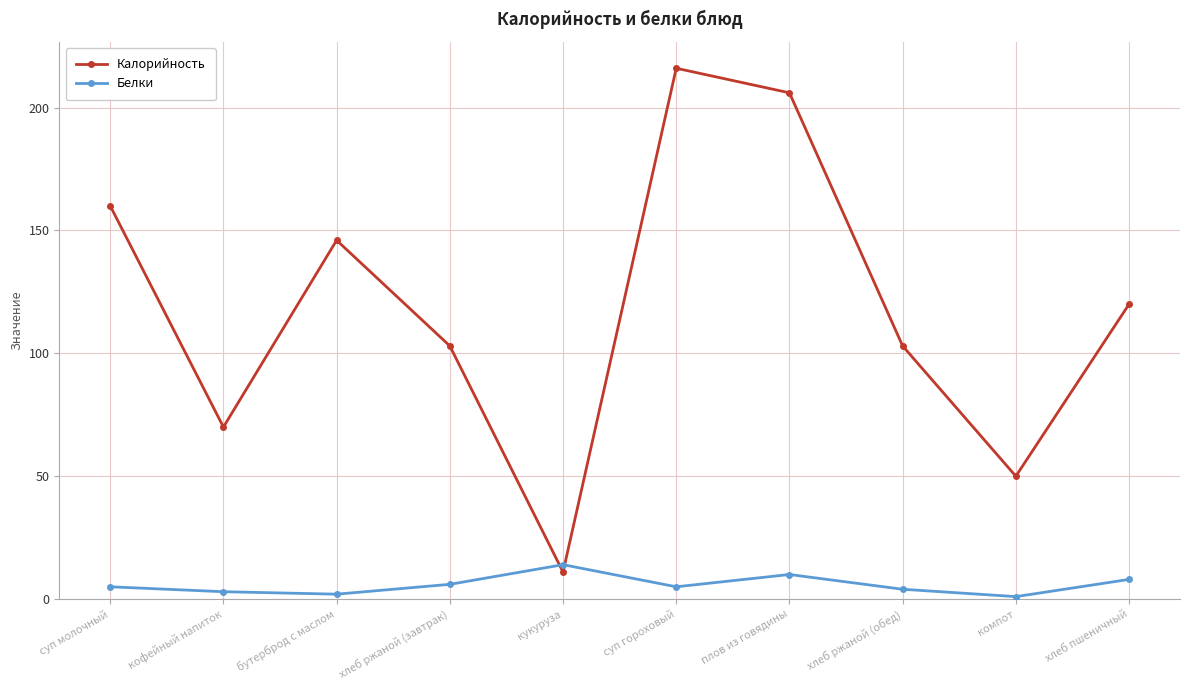

How many categories are shown in the chart?

10